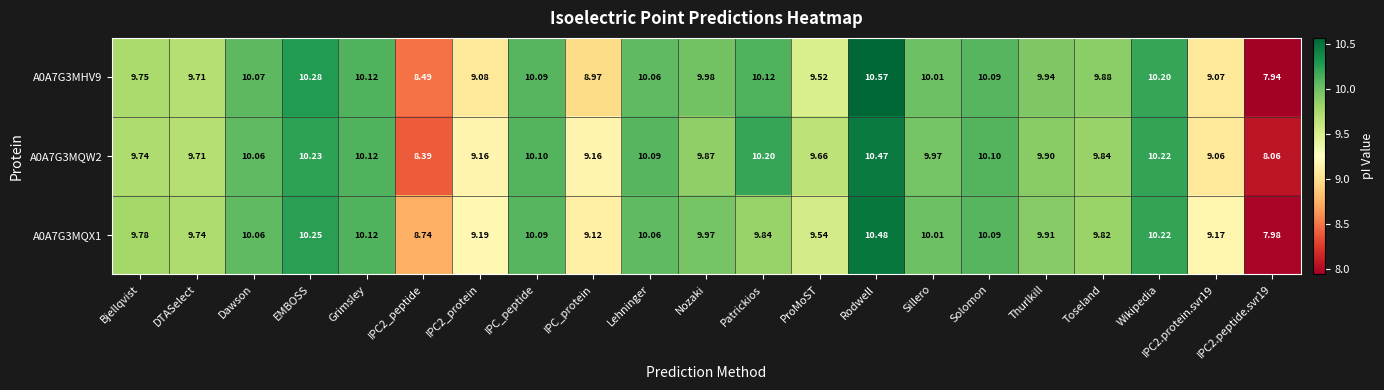

At which label is A0A7G3MQX1 closest to 9?

IPC_protein